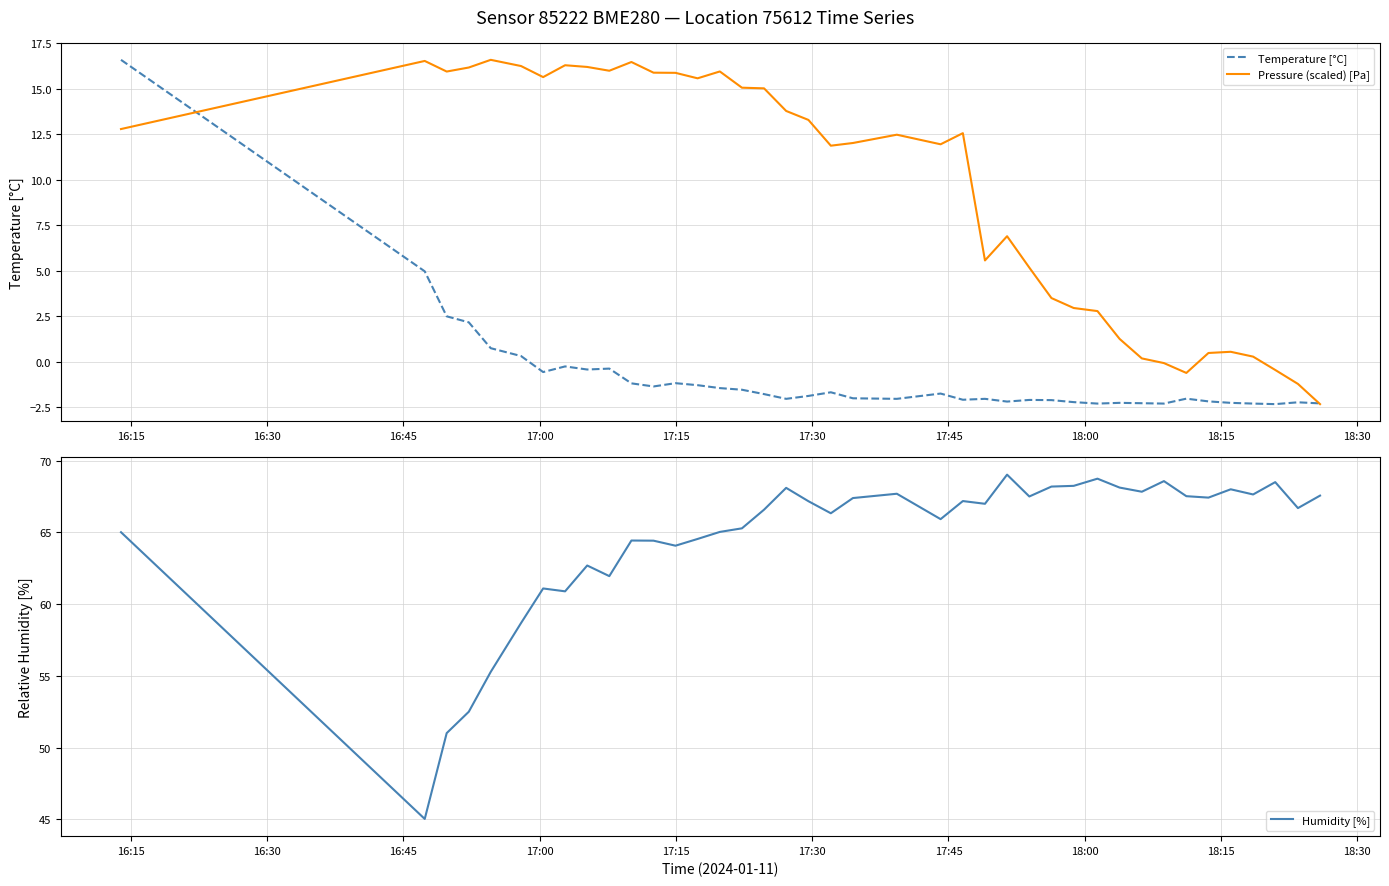

At how many categories does at least one series exceed 11?

40